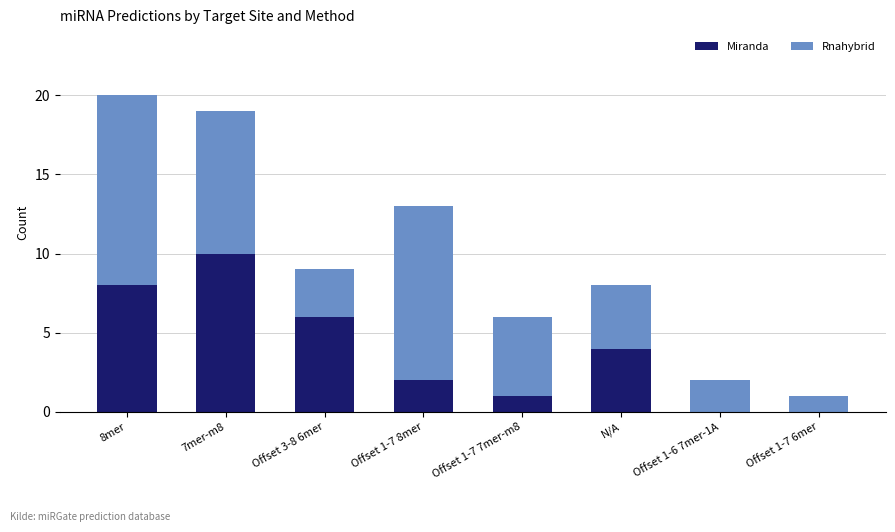

The Miranda series shows 0 at Offset 1-6 7mer-1A. True or false?

True